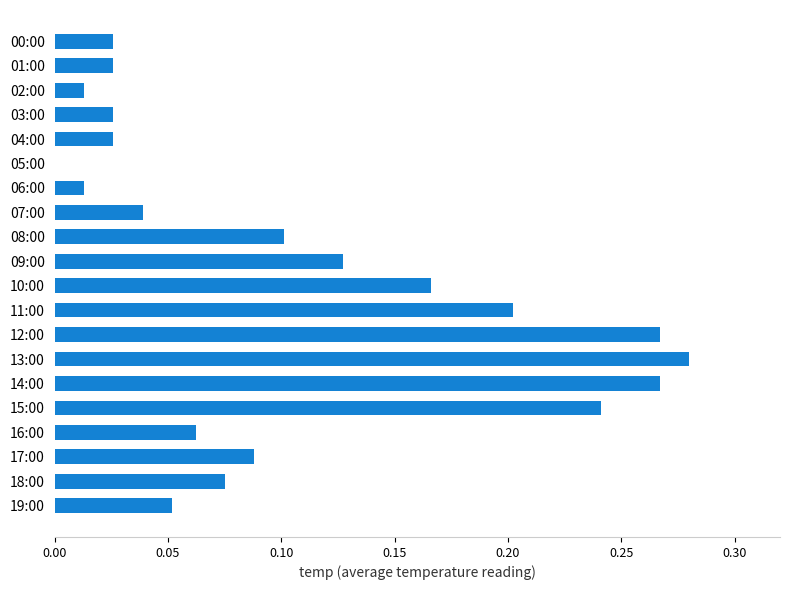

What is the sum of all values?

2.1